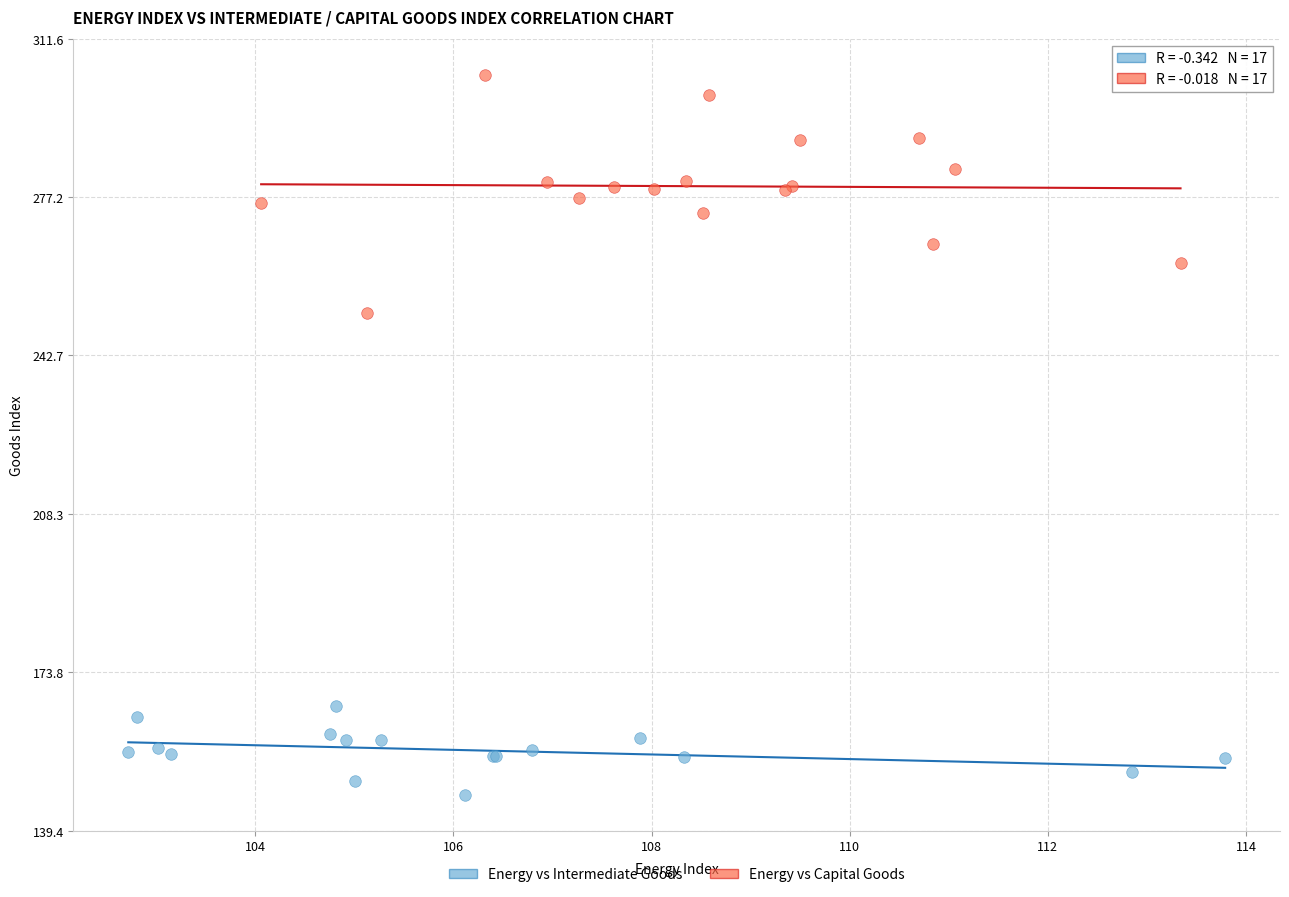

Which series reaches the minimum Y coordinate?

Energy vs Intermediate Goods